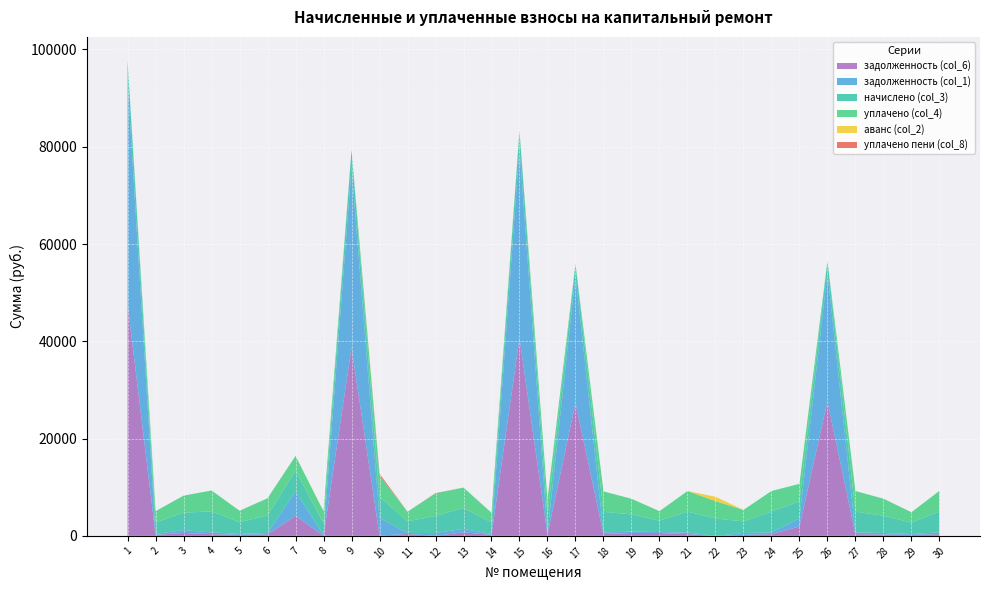

Reading left to right, list all the values displayed in this chart.

задолженность (col_1): 45645.6	196.1	596.4	360.6	199.7	299.0	4974.4	195.6	37064.7	3667.9	198.6	588.0	722.5	197.3	39006.7	291.8	26187.9	353.4	294.8	196.4	356.4	0.0	397.1	356.4	1617.6	26472.6	356.4	295.4	194.3	357.6
задолженность (col_6): 47713.0	196.1	595.8	360.6	199.7	299.0	4145.6	0.0	38743.4	65.7	397.1	0.0	720.3	197.3	40725.9	291.8	27342.1	353.4	589.6	589.3	356.4	0.0	198.8	356.4	1922.8	27637.2	356.4	295.4	194.3	357.6
начислено (col_3): 4348.7	2353.7	3566.5	4327.1	2396.8	3588.0	4327.1	2346.6	3537.7	4320.0	2382.5	3523.4	4284.1	2368.1	3559.3	3501.8	2389.6	4241.0	3537.7	2353.7	4276.9	3573.6	2382.5	4276.9	3573.6	2411.2	4276.9	3544.9	2332.2	4291.2
уплачено (col_4): 0.0	2331.4	3512.9	4286.1	2374.1	3554.0	3000.0	2519.9	0.0	4323.1	1985.4	4626.6	4204.1	1995.8	0.0	3468.7	0.0	4200.9	3209.4	1939.1	4236.4	3573.6	2359.9	4236.4	3584.0	0.0	4236.4	3511.3	2137.8	4250.5
уплачено пени (col_8): 0.0	0.0	0.0	0.0	0.0	0.3	0.0	0.0	0.0	402.7	0.8	56.6	0.0	0.0	0.0	0.0	0.0	0.0	5.9	0.2	0.0	0.0	0.9	0.0	0.0	0.0	0.0	0.0	0.0	0.0
аванс (col_2): 0.0	0.0	0.0	0.0	0.0	0.0	0.0	0.0	0.0	0.0	0.0	0.8	0.0	0.0	0.0	0.0	0.0	0.0	0.0	0.0	0.0	893.4	0.0	0.0	0.0	0.0	0.0	0.0	0.0	0.0